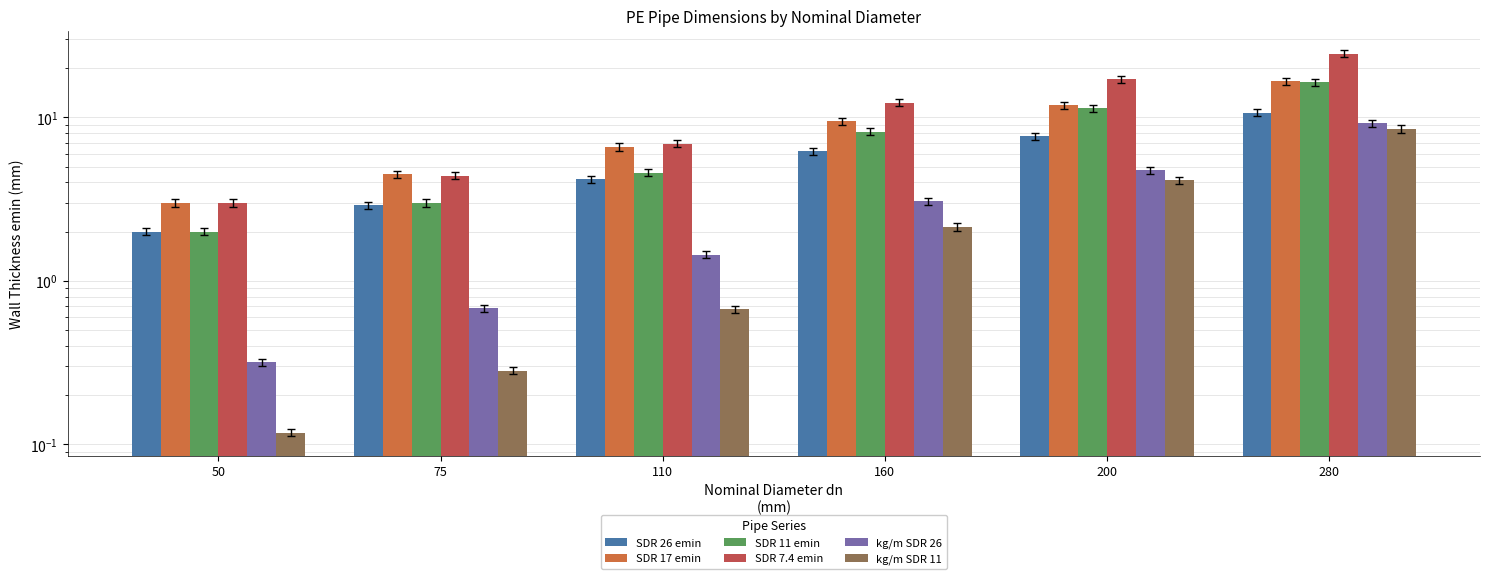

Where does the SDR 26 emin series first go above 6?

160